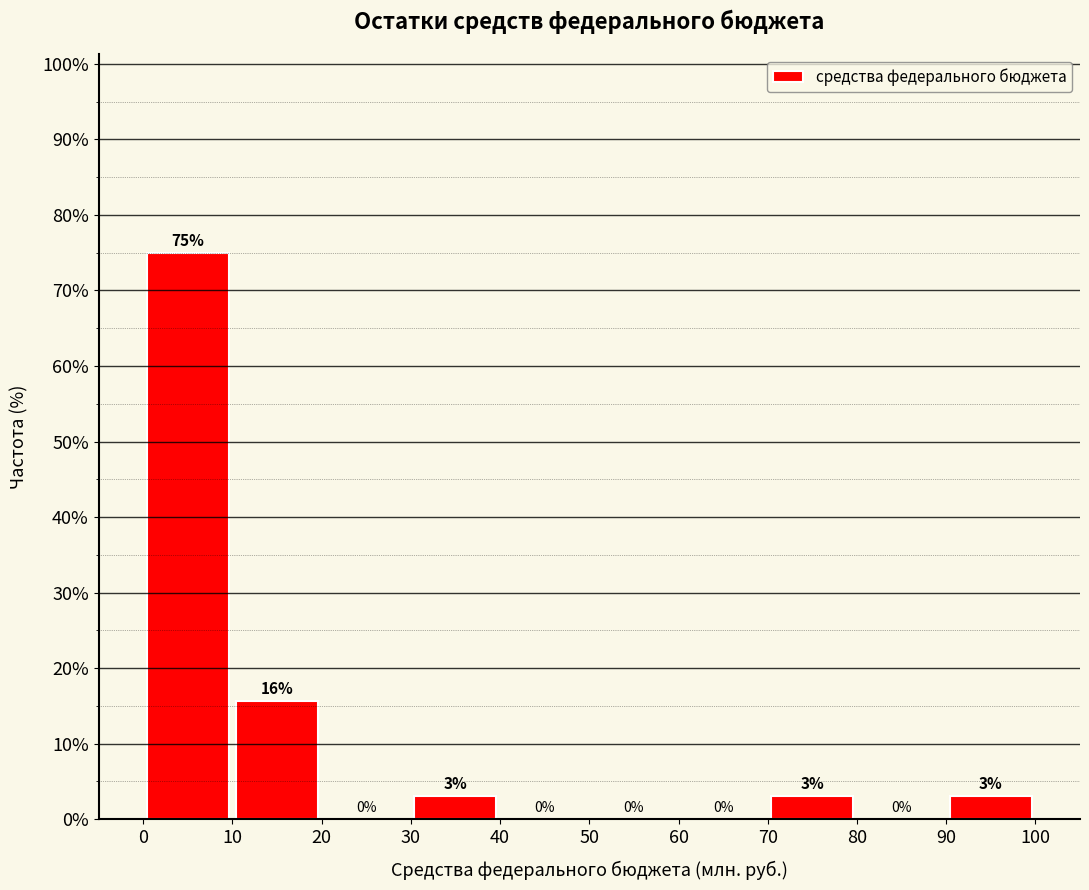

Over which range of the x-axis is the bar tallest?

0 to 10